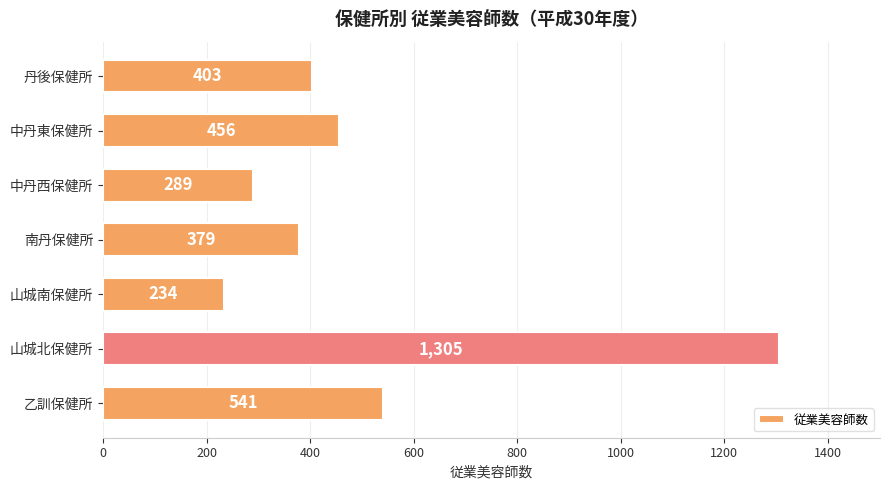

Rank the categories by value from lowest to highest.

山城南保健所, 中丹西保健所, 南丹保健所, 丹後保健所, 中丹東保健所, 乙訓保健所, 山城北保健所